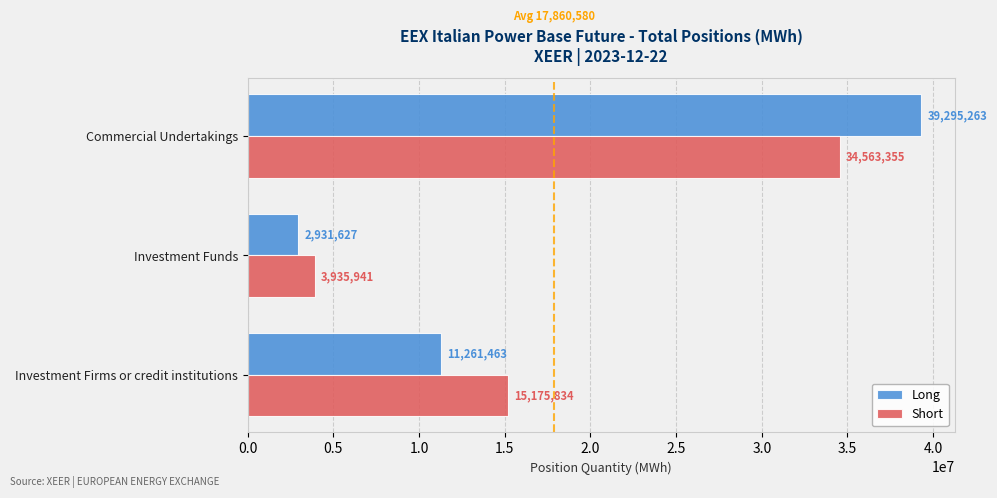

What is the difference between the Long values at Investment Firms or credit institutions and Commercial Undertakings?

28033800